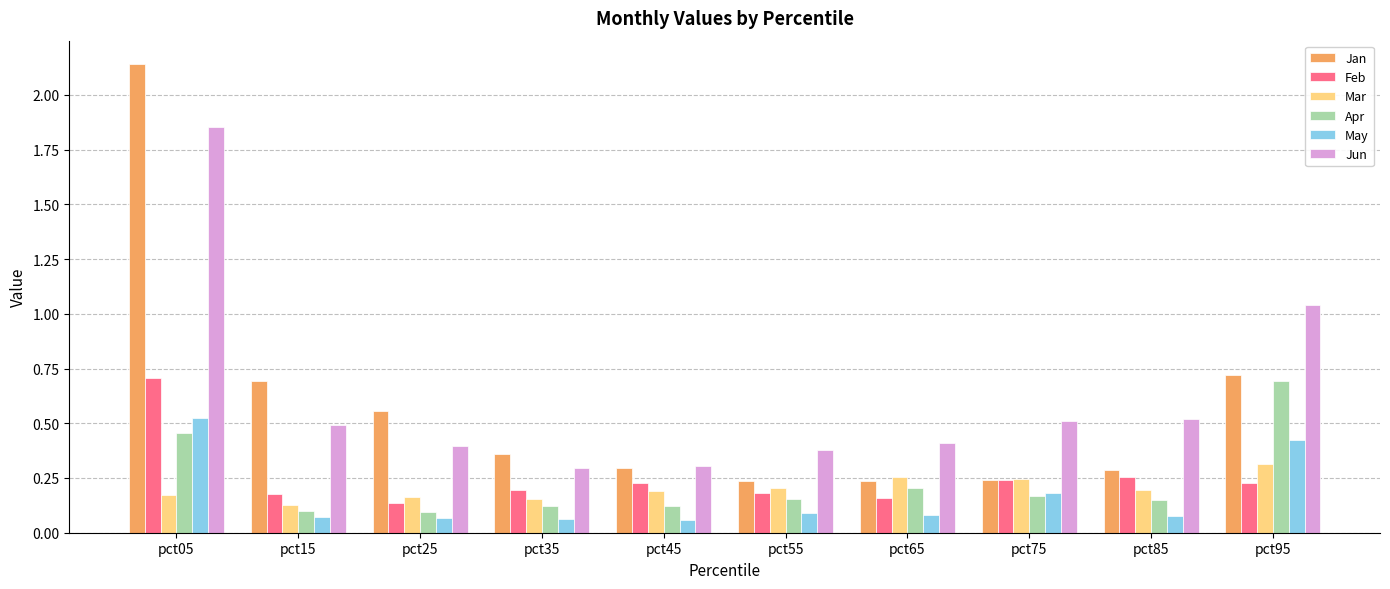

How many groups of bars are there?

10